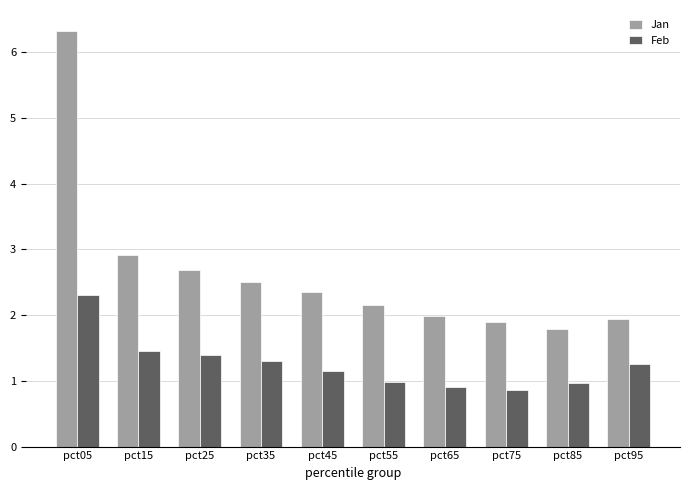

List the series in order of their overall mean, lowest first.

Feb, Jan